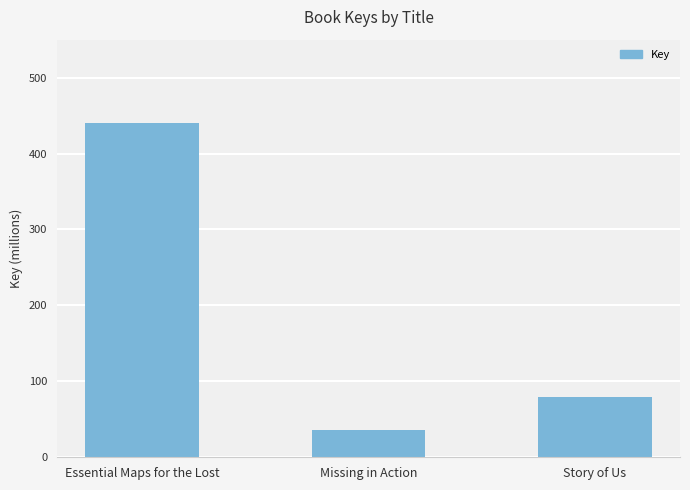

Rank the categories by value from highest to lowest.

Essential Maps for the Lost, Story of Us, Missing in Action